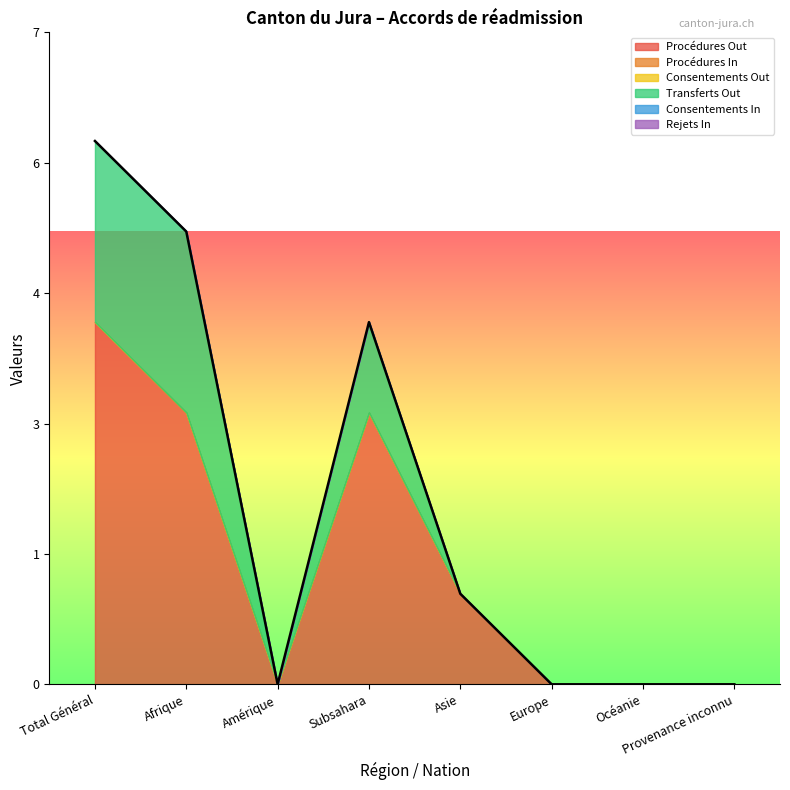

True or false: Transferts Out and Rejets In intersect in this chart.

False